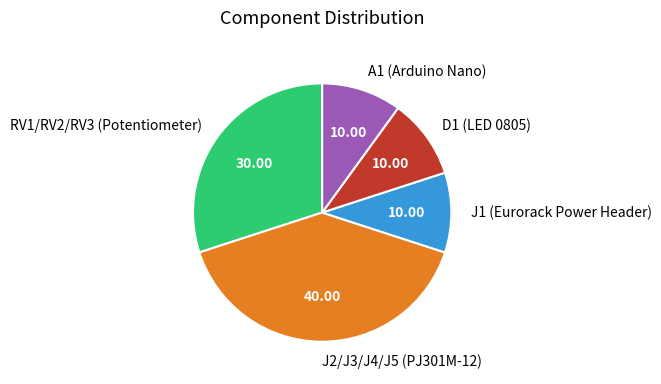

Which has a higher value, A1 (Arduino Nano) or J2/J3/J4/J5 (PJ301M-12)?

J2/J3/J4/J5 (PJ301M-12)